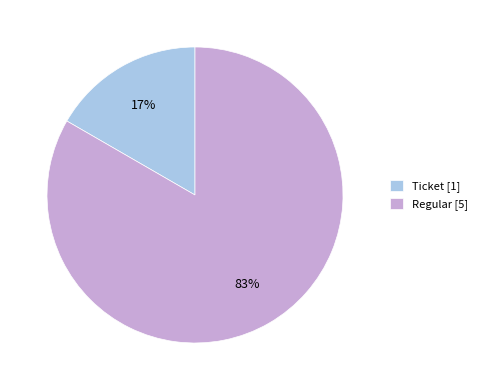

Between Regular [5] and Ticket [1], which is larger?

Regular [5]